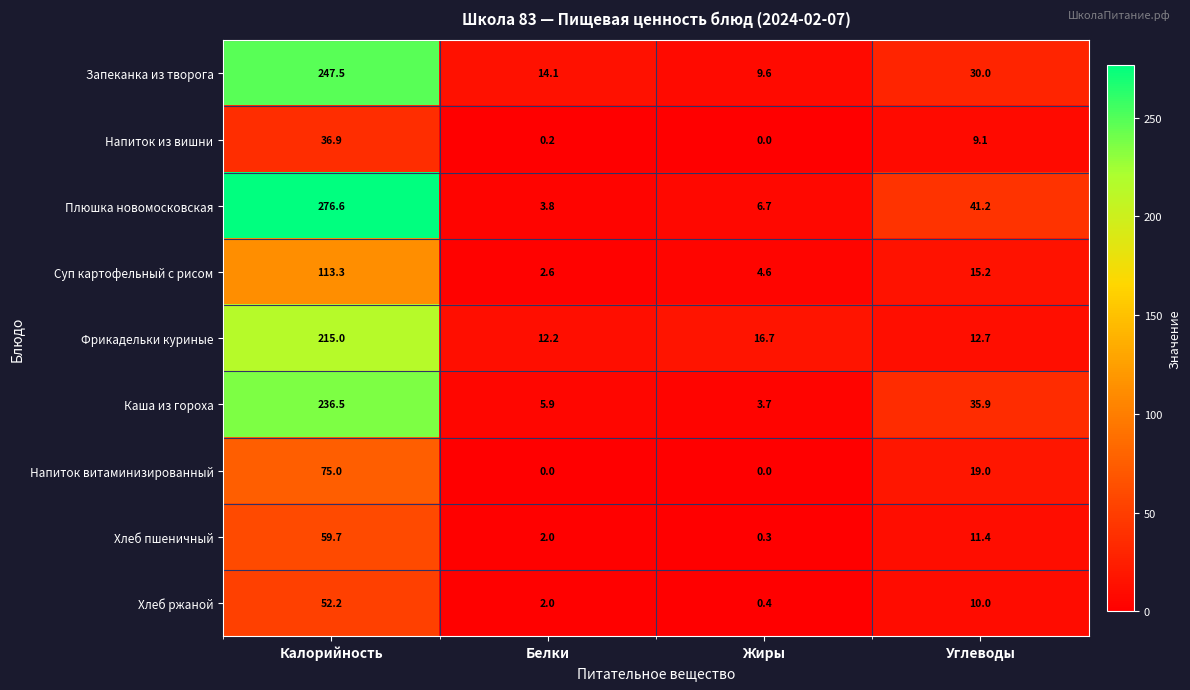

At which label does Суп картофельный с рисом reach its minimum?

Белки